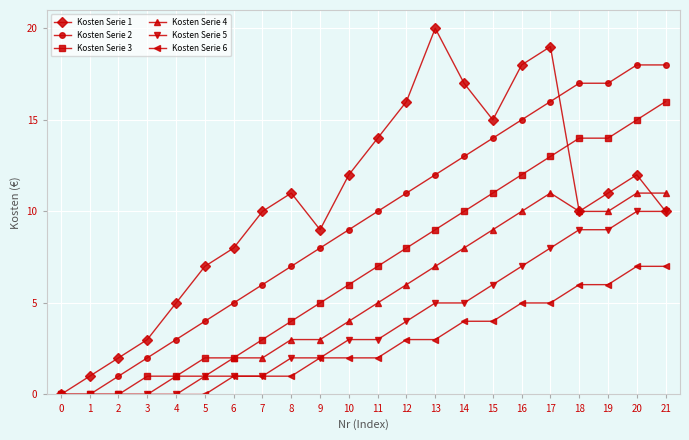

True or false: Kosten Serie 4 has a value of 7 at 13.

True